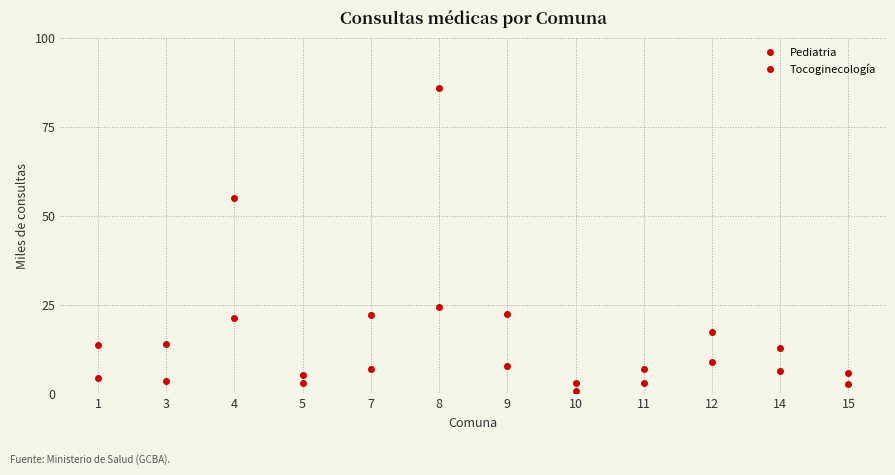

At which category does Tocoginecología reach its first local peak?

4